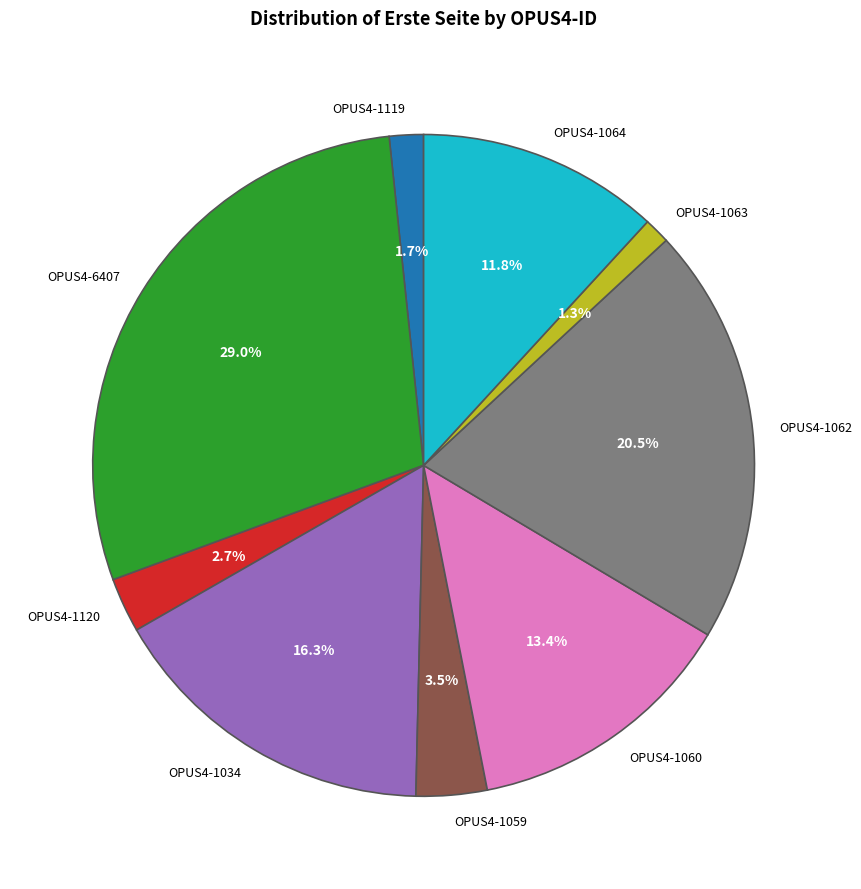

The OPUS4-1064 slice represents 12% of the pie. True or false?

True